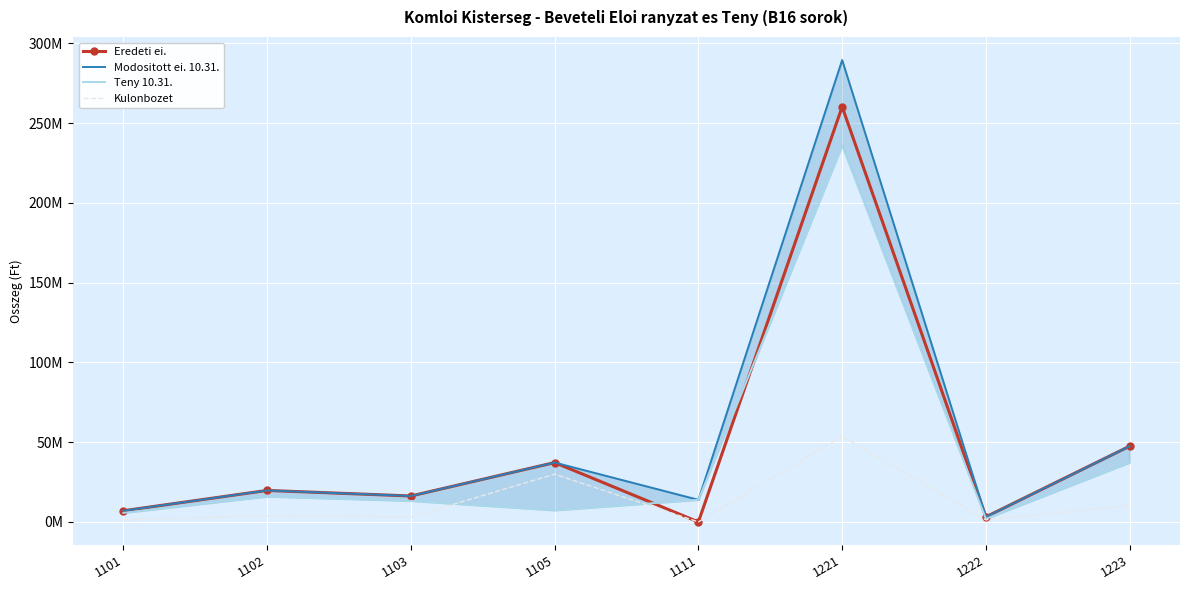

The Eredeti ei. series shows 16.3 at 1103. True or false?

True